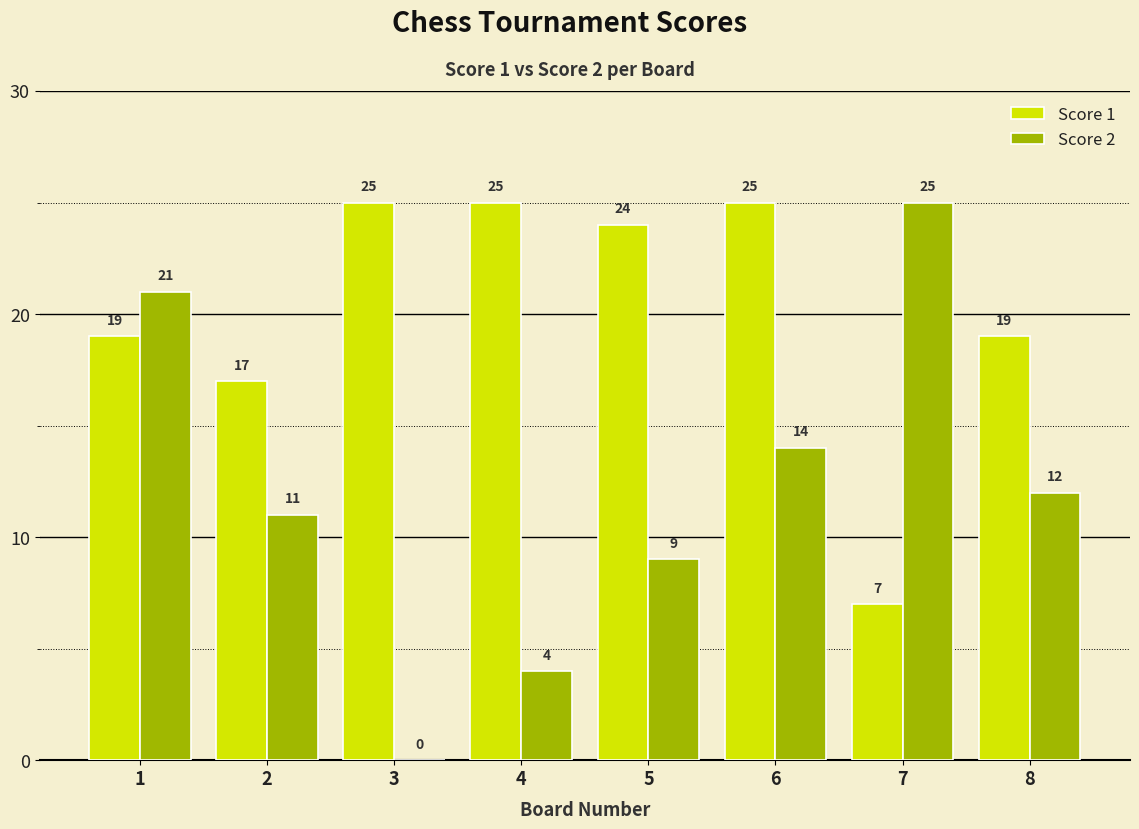

Reading left to right, what are all the values shown in this chart?

Score 1: 19	17	25	25	24	25	7	19
Score 2: 21	11	0	4	9	14	25	12